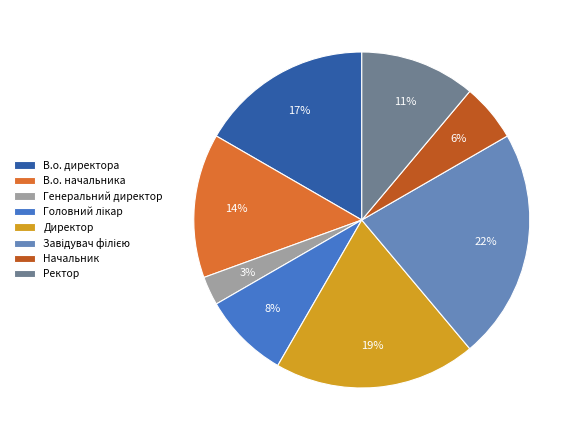

To the nearest percent, what is the difference between the largest and smallest slice percentages?

19%